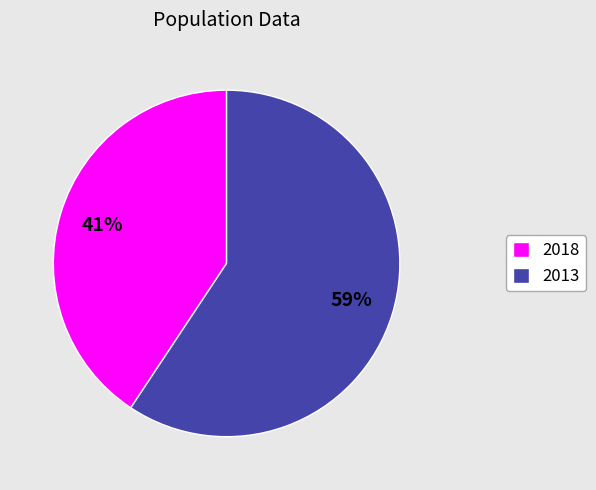

Combined, do 2013 and 2018 account for over 50%?

Yes